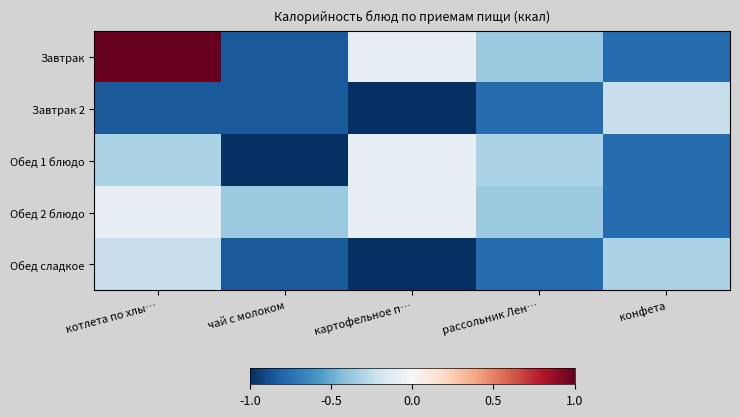

Between чай с молоком and рассольник Лен…, which is larger?

рассольник Лен…